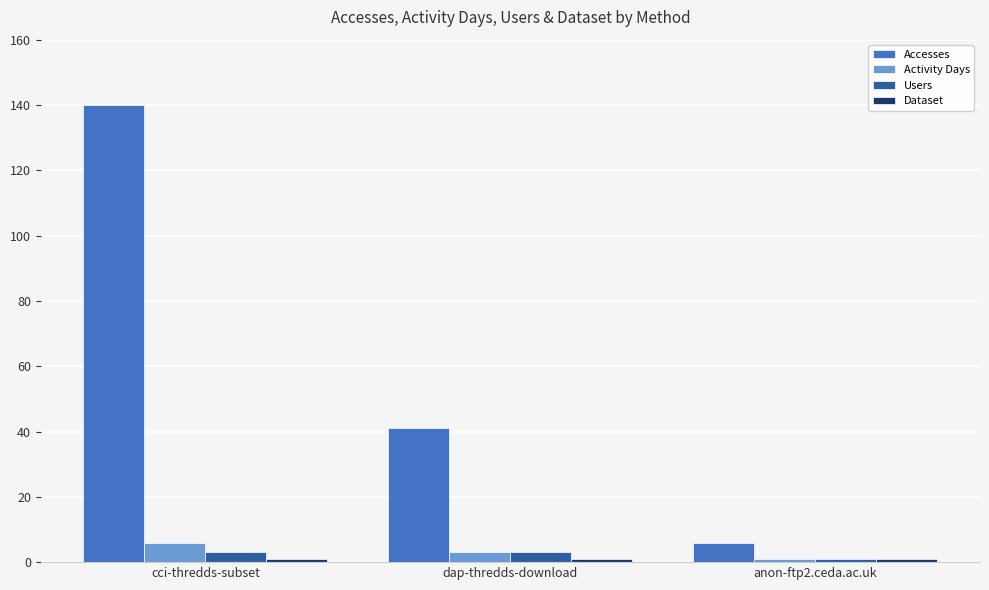

How many bars are there in each group?

4